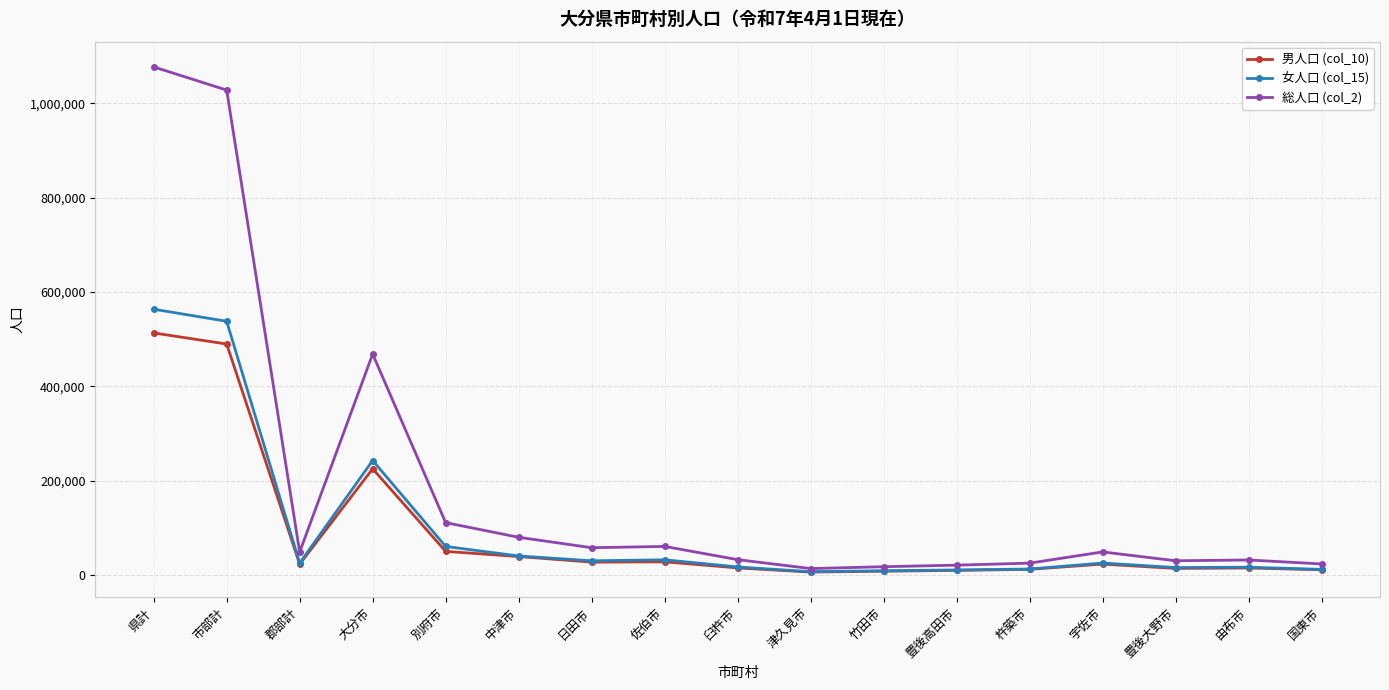

Rank the series by their maximum value, from highest to lowest.

総人口 (col_2), 女人口 (col_15), 男人口 (col_10)